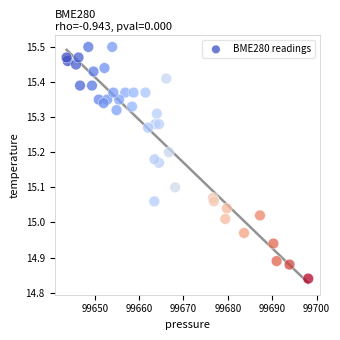

What is the range of Y values (max minus min)?

0.7